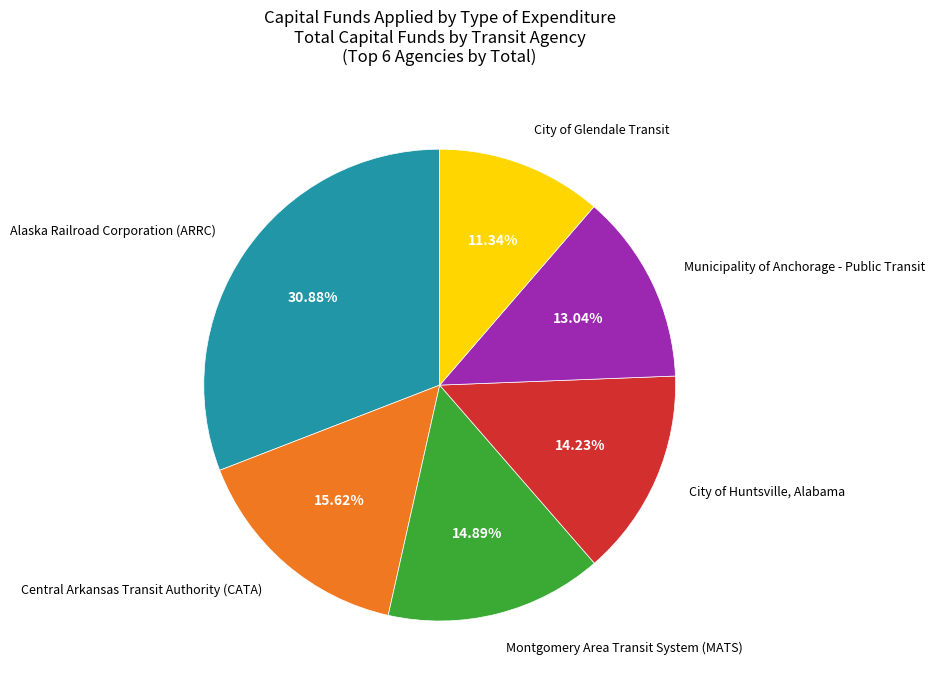

To the nearest percent, what percentage of the pie is Alaska Railroad Corporation (ARRC)?

31%